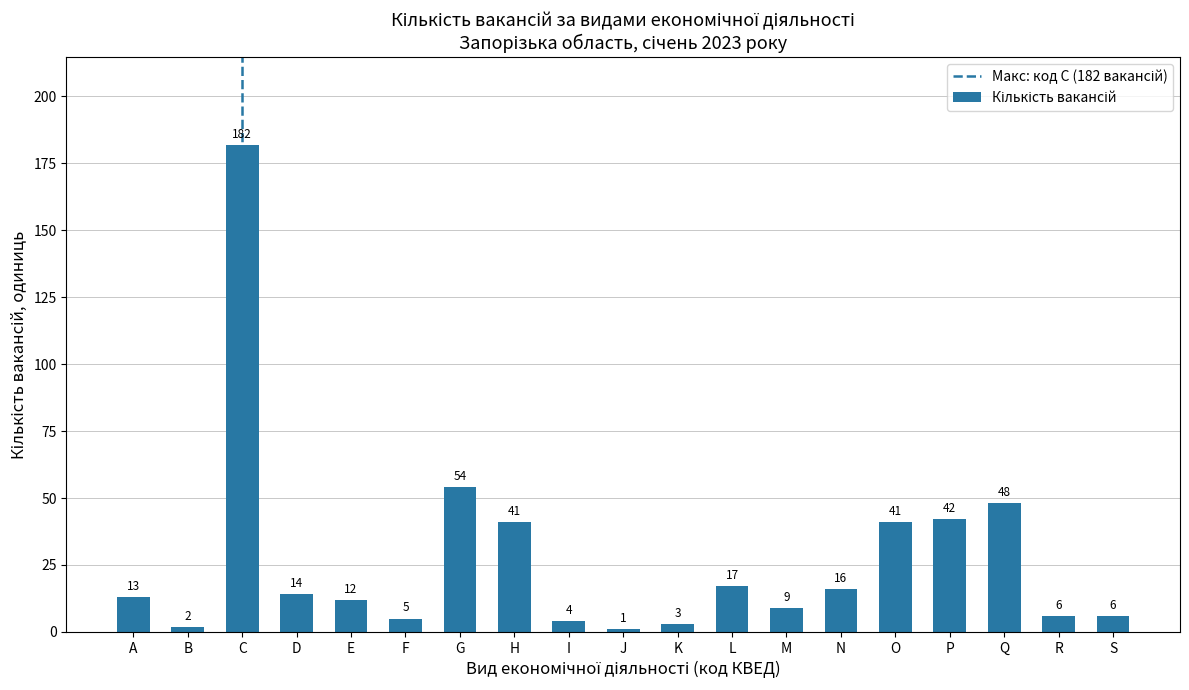

What is the change in value from B to Q?

+46